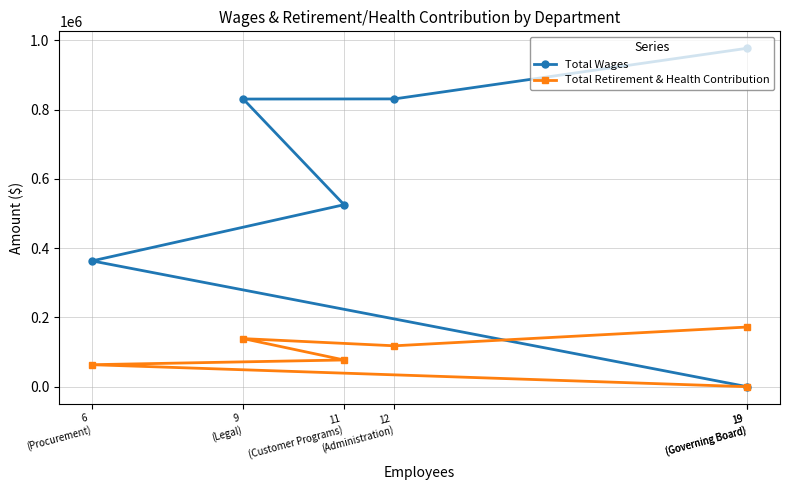

At how many categories does at least one series exceed 506511?

4